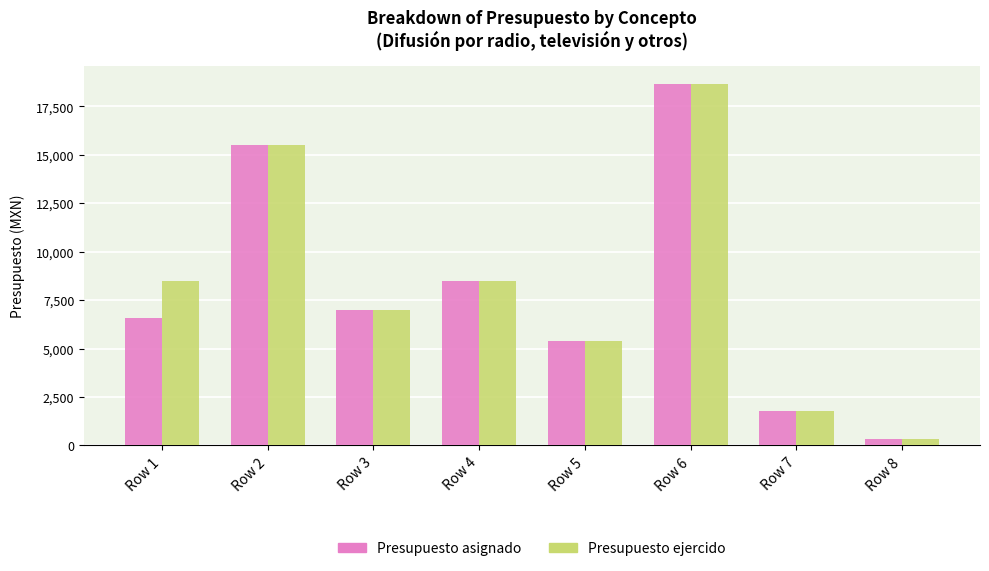

What is the smallest value displayed?

339.3